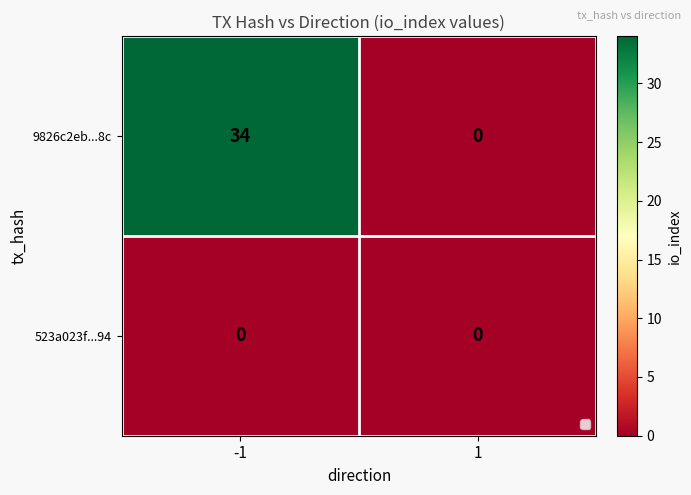

The 523a023f...94 series shows 0 at -1. True or false?

True